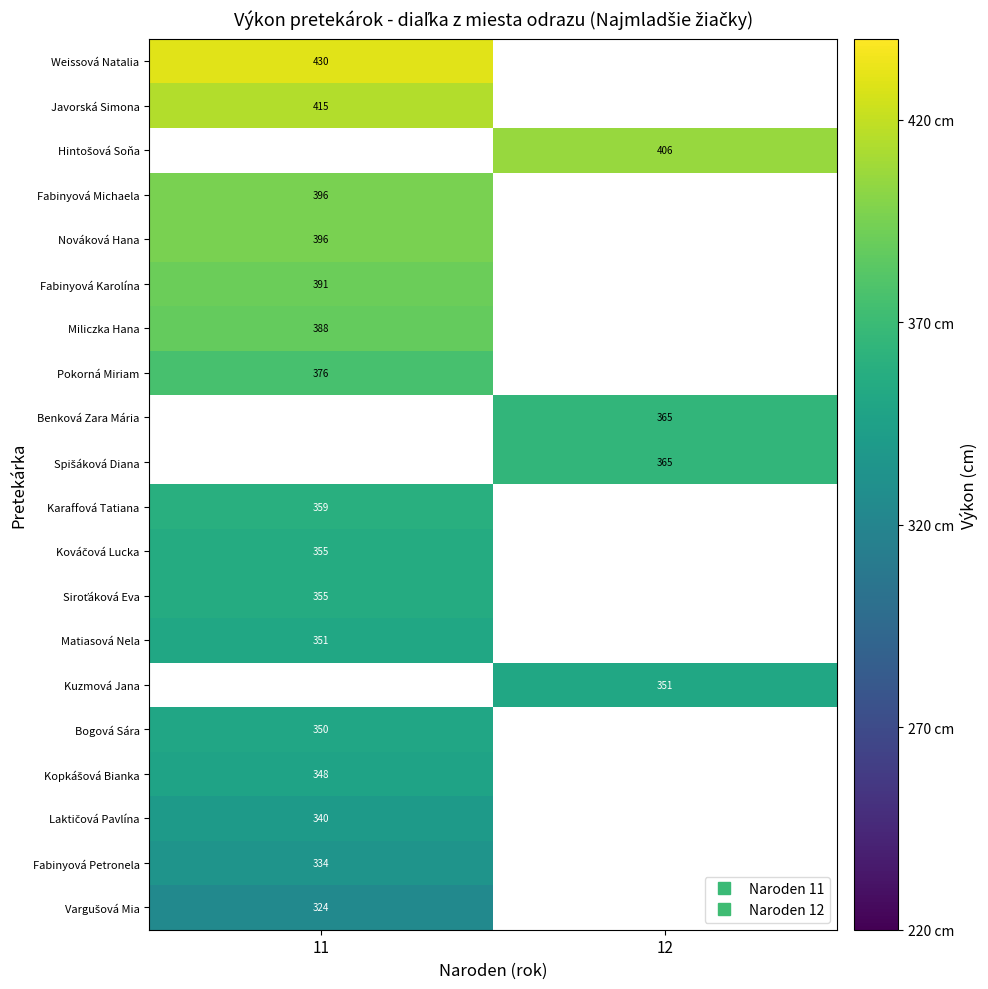

Which has a higher value, 12 or 11?

11